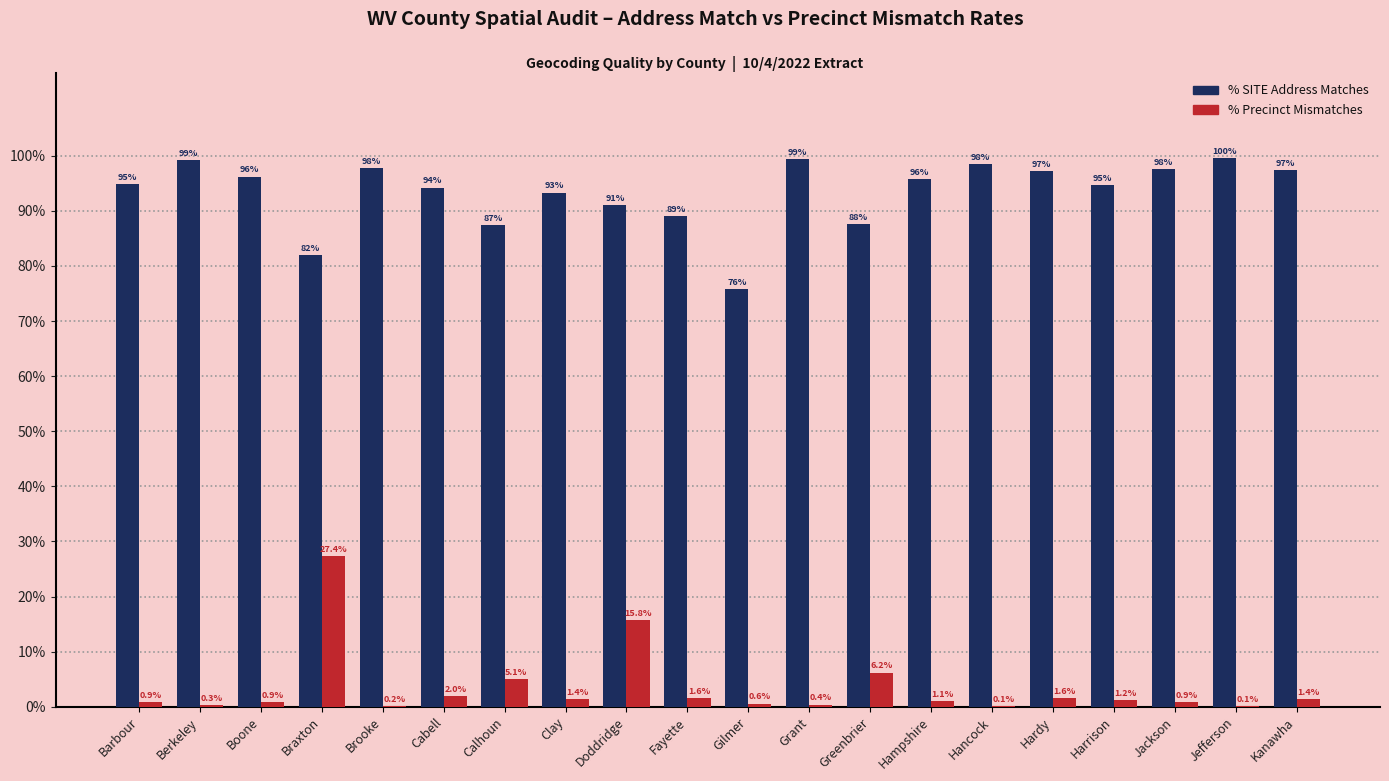

Which label corresponds to the largest value in the chart?

Jefferson